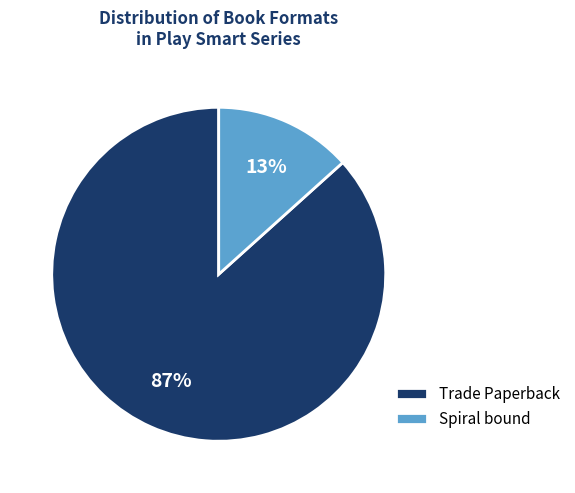

To the nearest percent, what is the combined percentage of Trade Paperback and Spiral bound?

100%